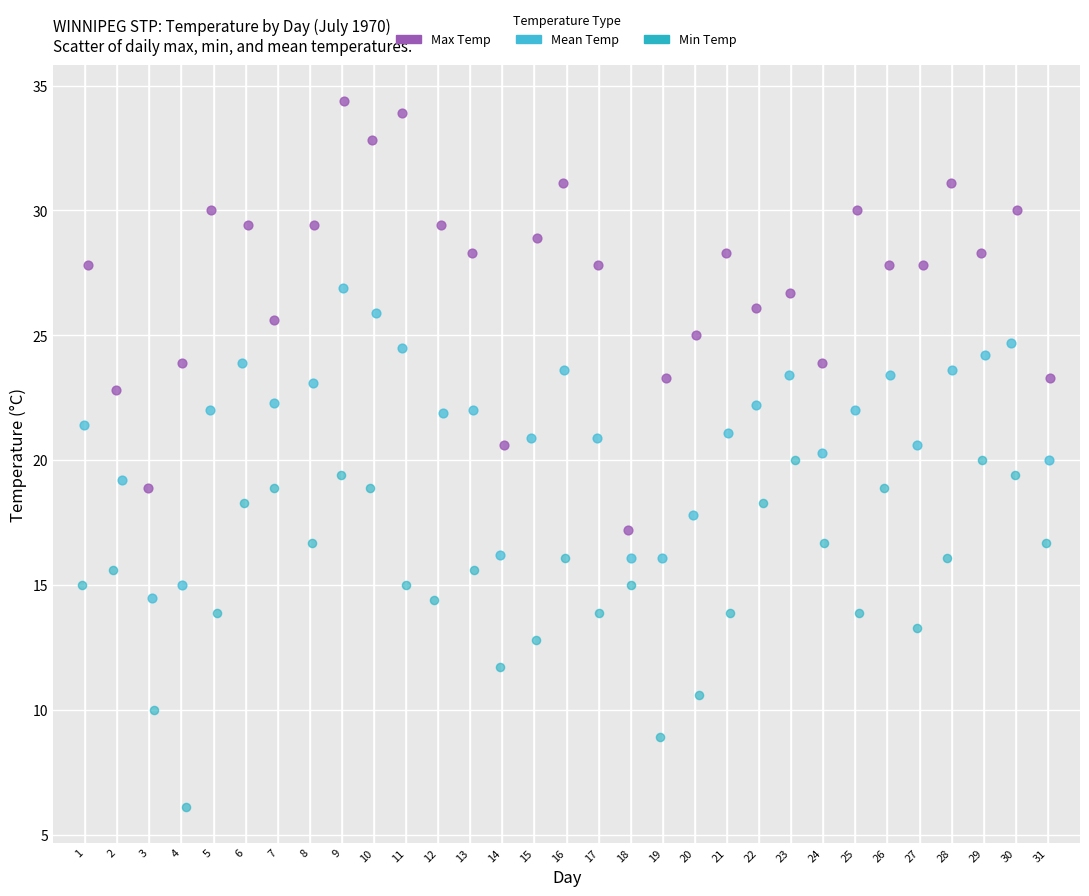

Which series reaches the minimum Y coordinate?

Min Temp